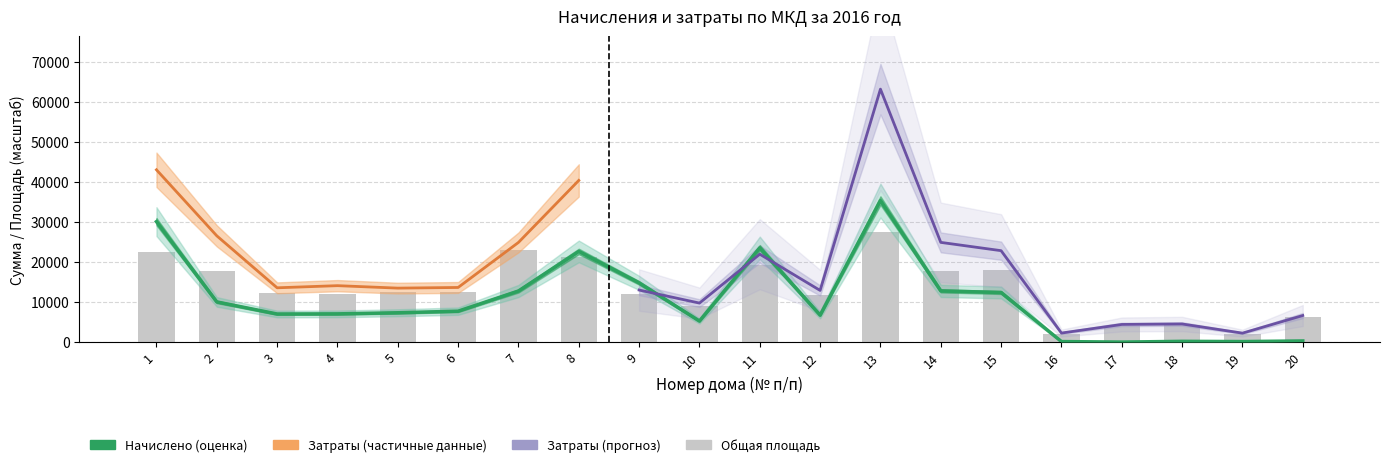

The Общая площадь series shows 17995.0 at 15. True or false?

True